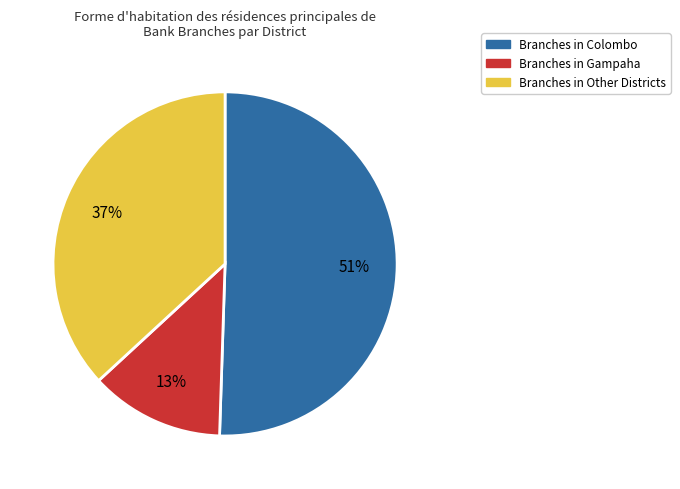

Does any single category account for the majority?

Yes